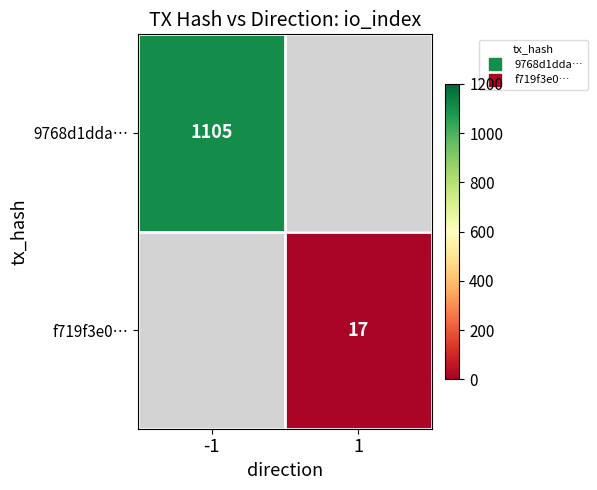

At how many categories does at least one series exceed 1045?

1